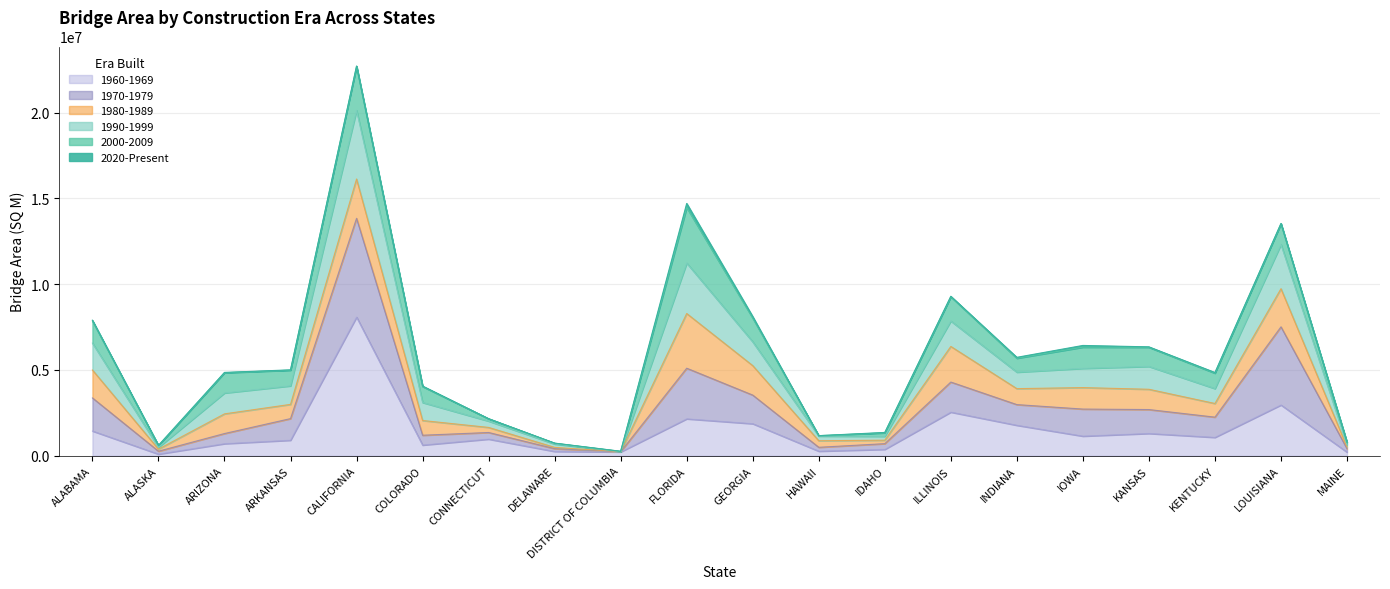

Does the chart have visible grid lines?

Yes